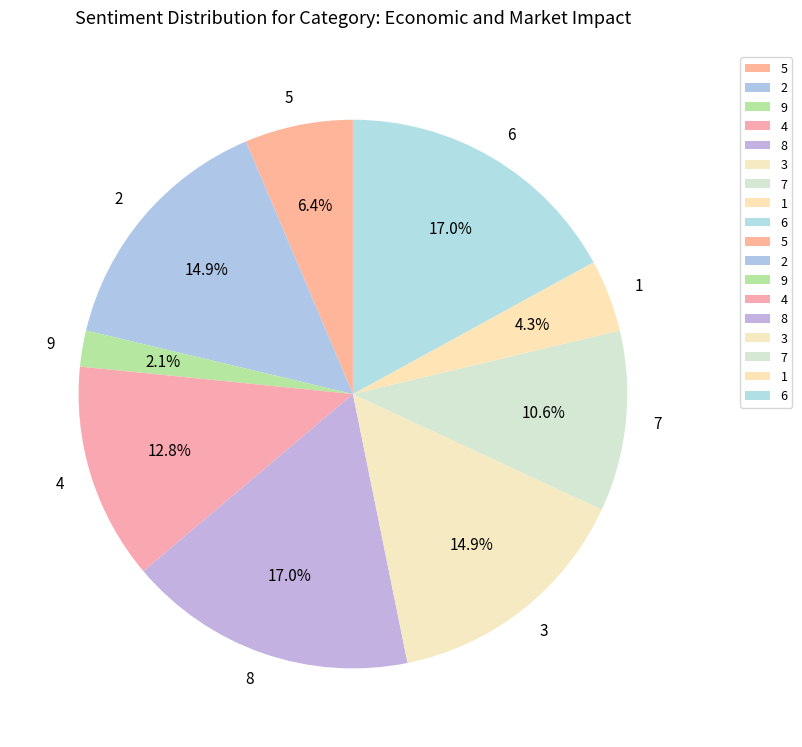

Does any single category account for the majority?

No